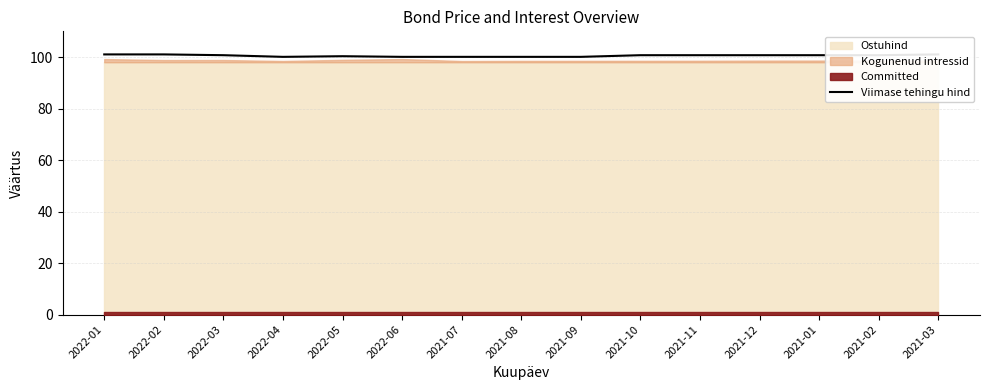

List the labels in order of value, smallest first.

2022-04, 2022-06, 2021-07, 2021-08, 2021-09, 2022-05, 2022-03, 2021-10, 2021-11, 2021-12, 2021-01, 2021-02, 2022-01, 2022-02, 2021-03